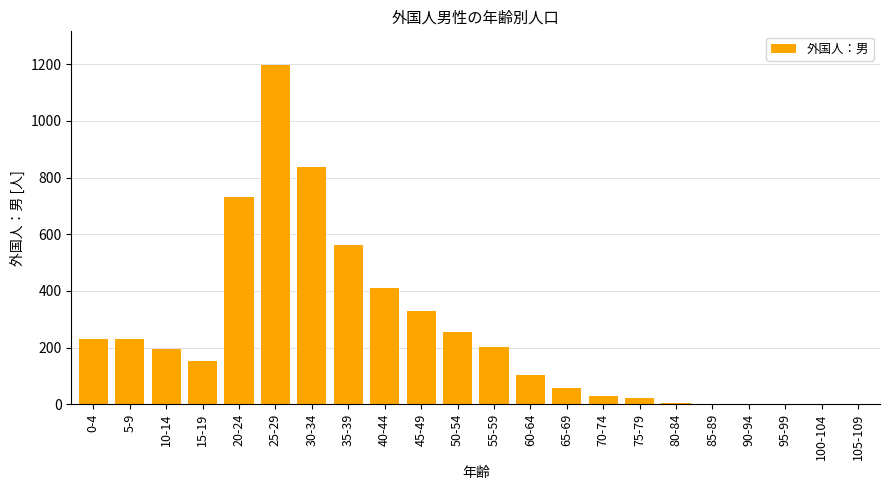

What is the average value?

252